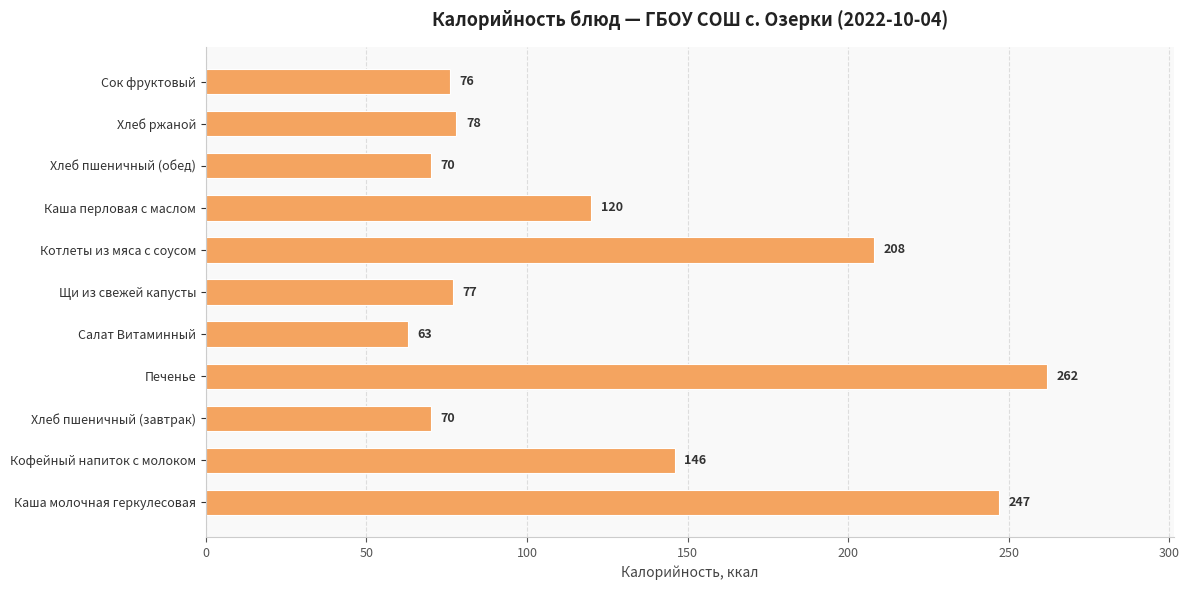

What is the ratio of the value at Печенье to the value at Хлеб пшеничный (завтрак)?

3.7